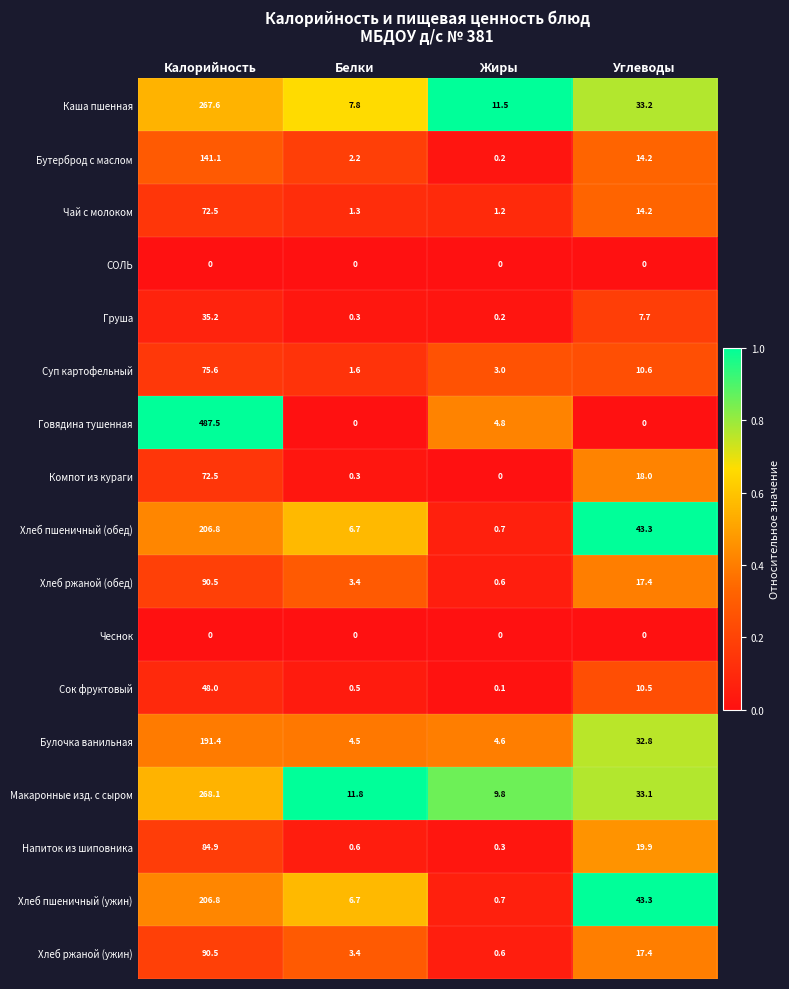

The value of Бутерброд с маслом at Белки is 1.3. True or false?

False